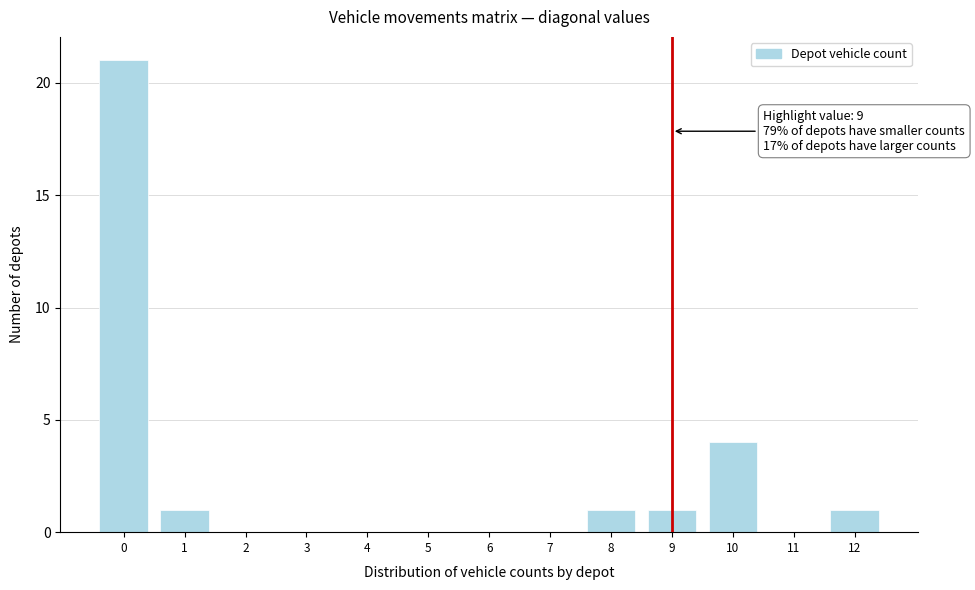

Over which range of the x-axis is the bar tallest?

-0.5 to 0.5